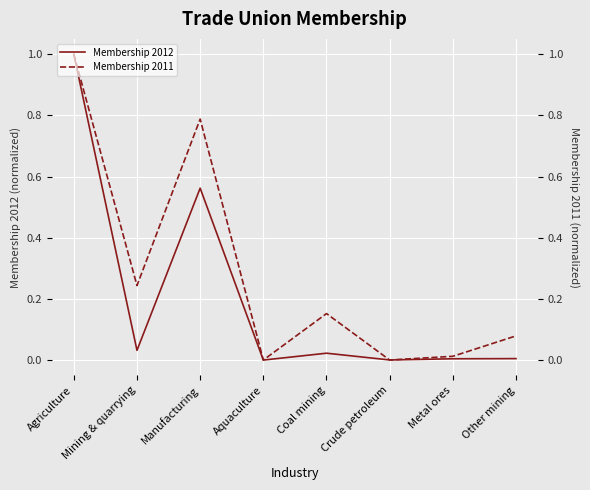

How many times do Membership 2011 and Membership 2012 cross each other?

2